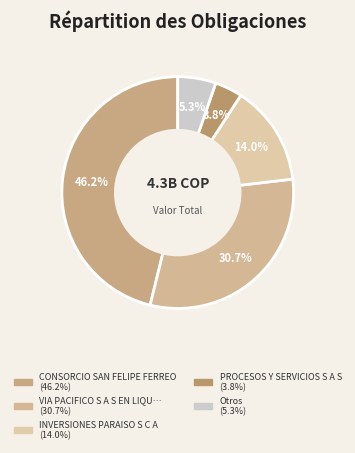

How many slices are in this pie chart?

5